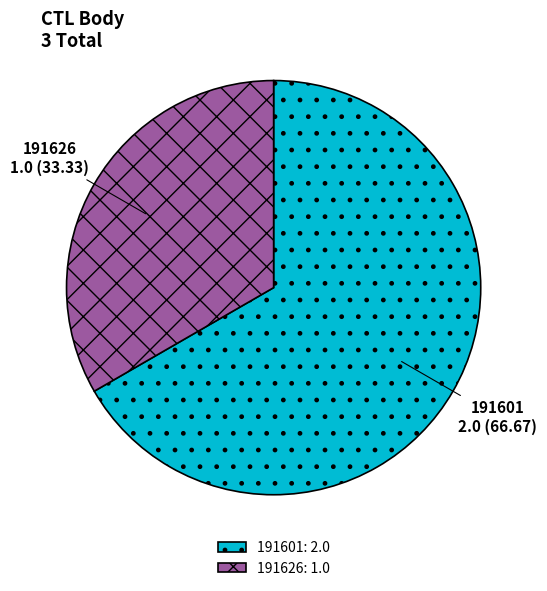

Do 191626 and 191601 together represent more than half of the pie?

Yes